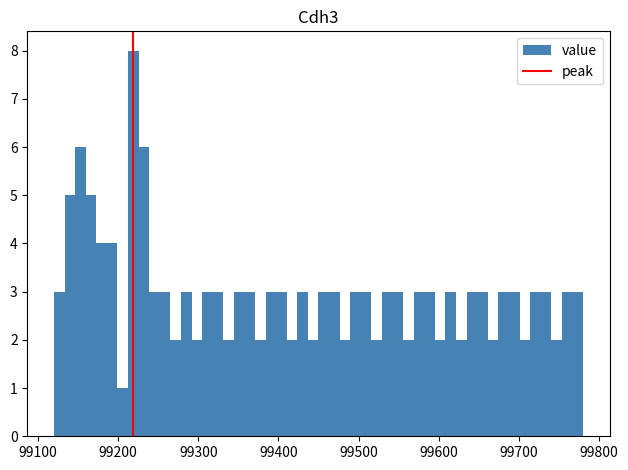

Around what value on the x-axis is the tallest bar? Give the approximate position of its centre, as read against the axis.

99220